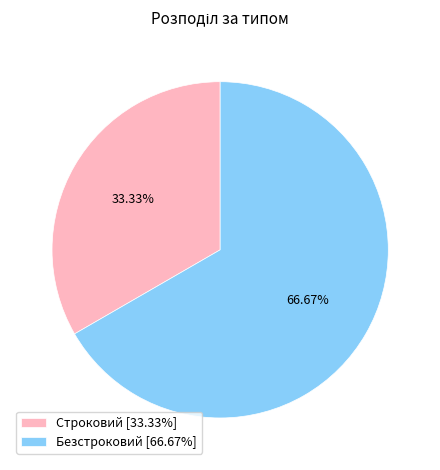

Do Строковий and Безстроковий together represent more than half of the pie?

Yes